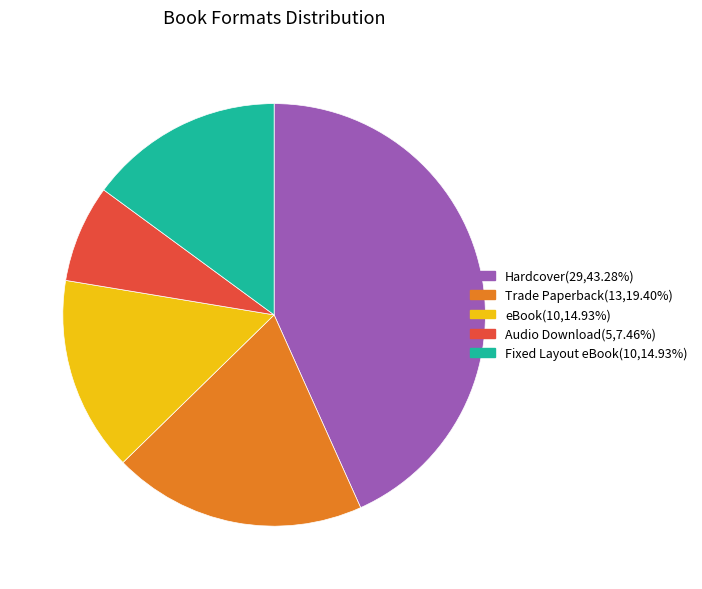

Which slice is the smallest?

Audio Download